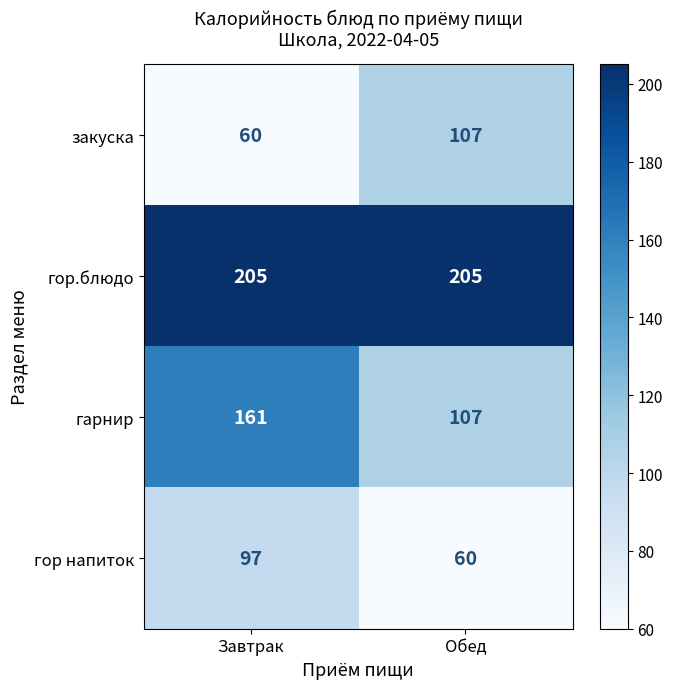

At how many categories does at least one series exceed 97?

2